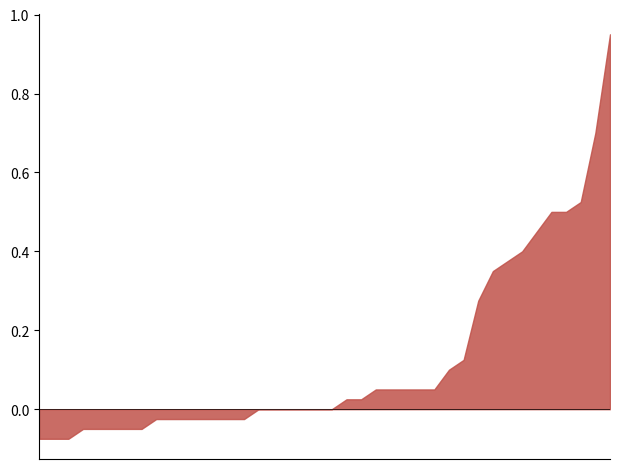

At which label does 2.047 reach its peak?

03:30